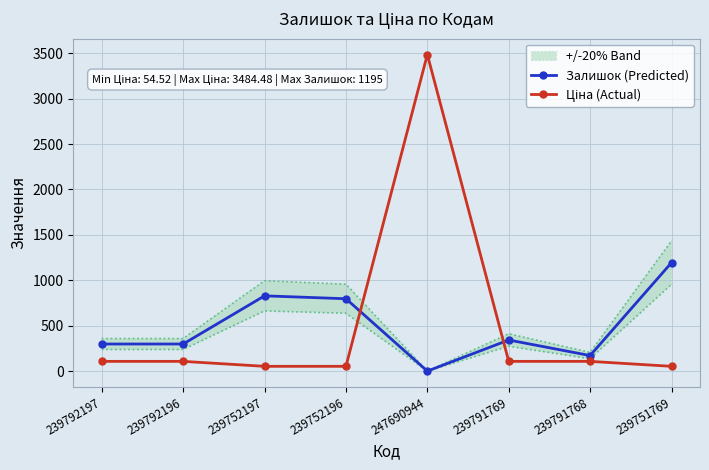

How many data points in Ціна (Actual) are less than 109?

3